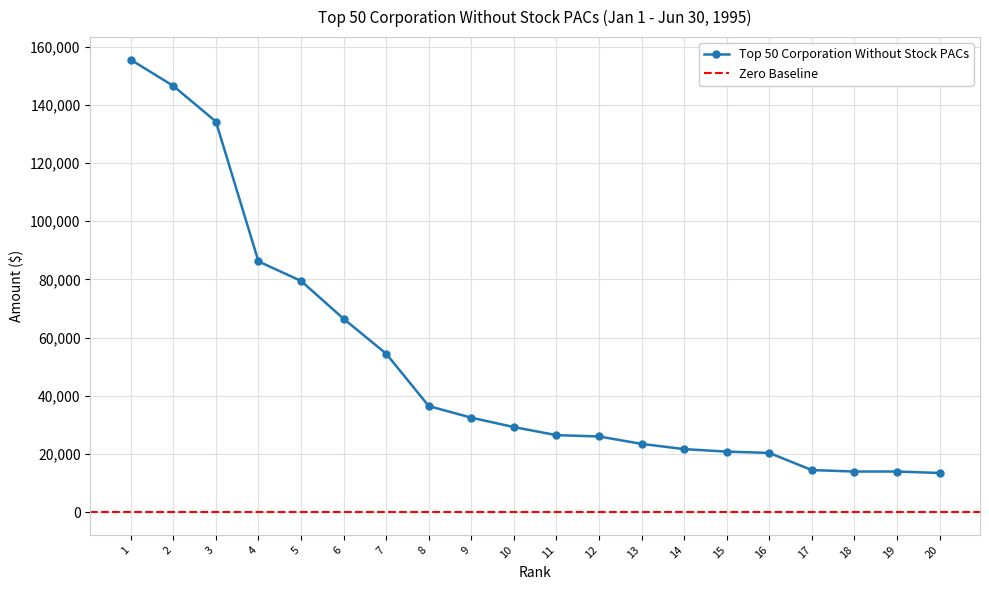

What is the difference between the second highest and minimum values?

132995